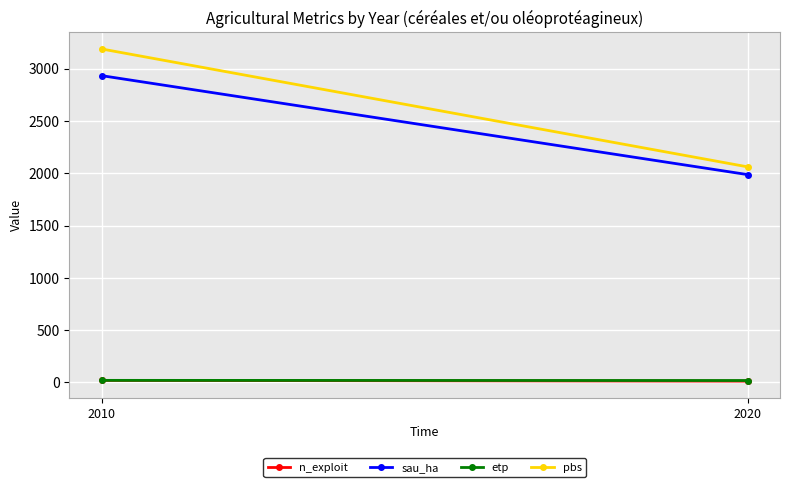

What is the total value across all series at 2010?

6166.7